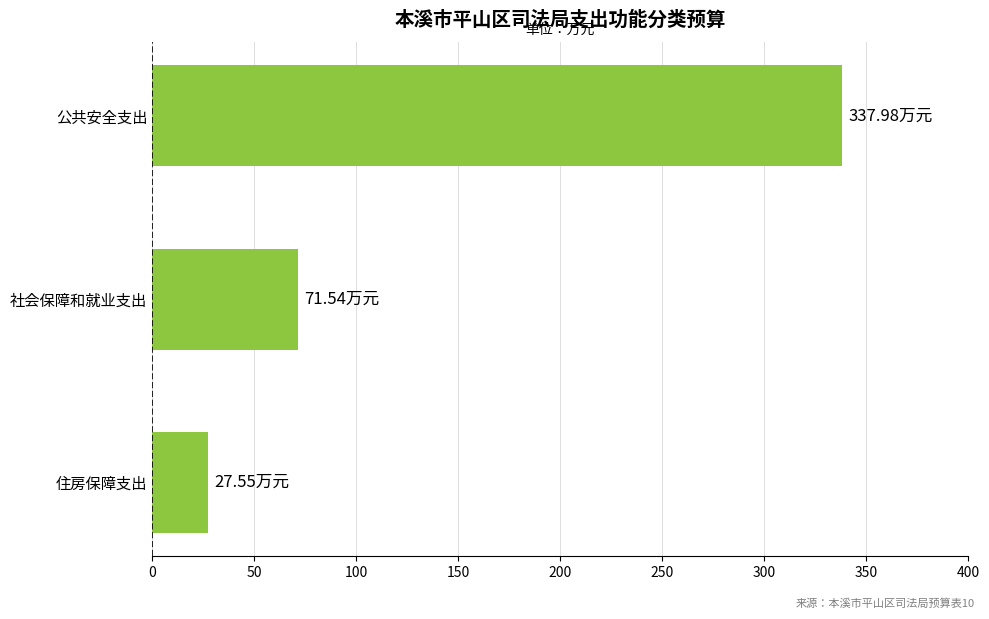

What is the difference between the maximum and second lowest values?

266.4